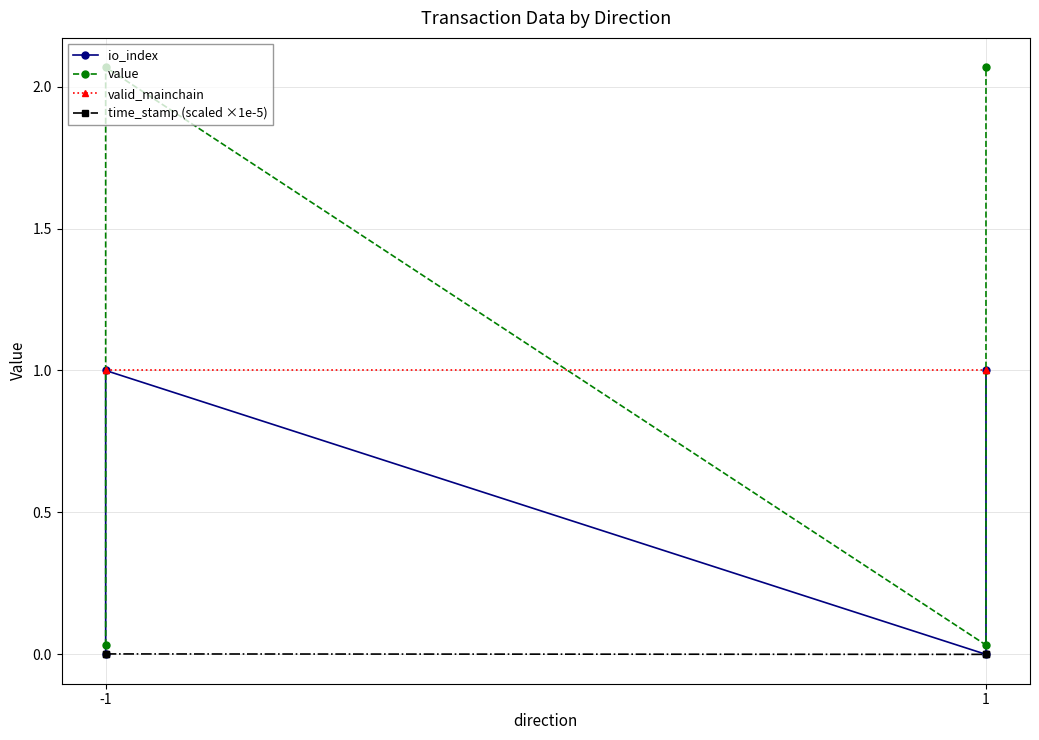

Is it true that time_stamp (scaled ×1e-5) equals 0.0 at -1?

False